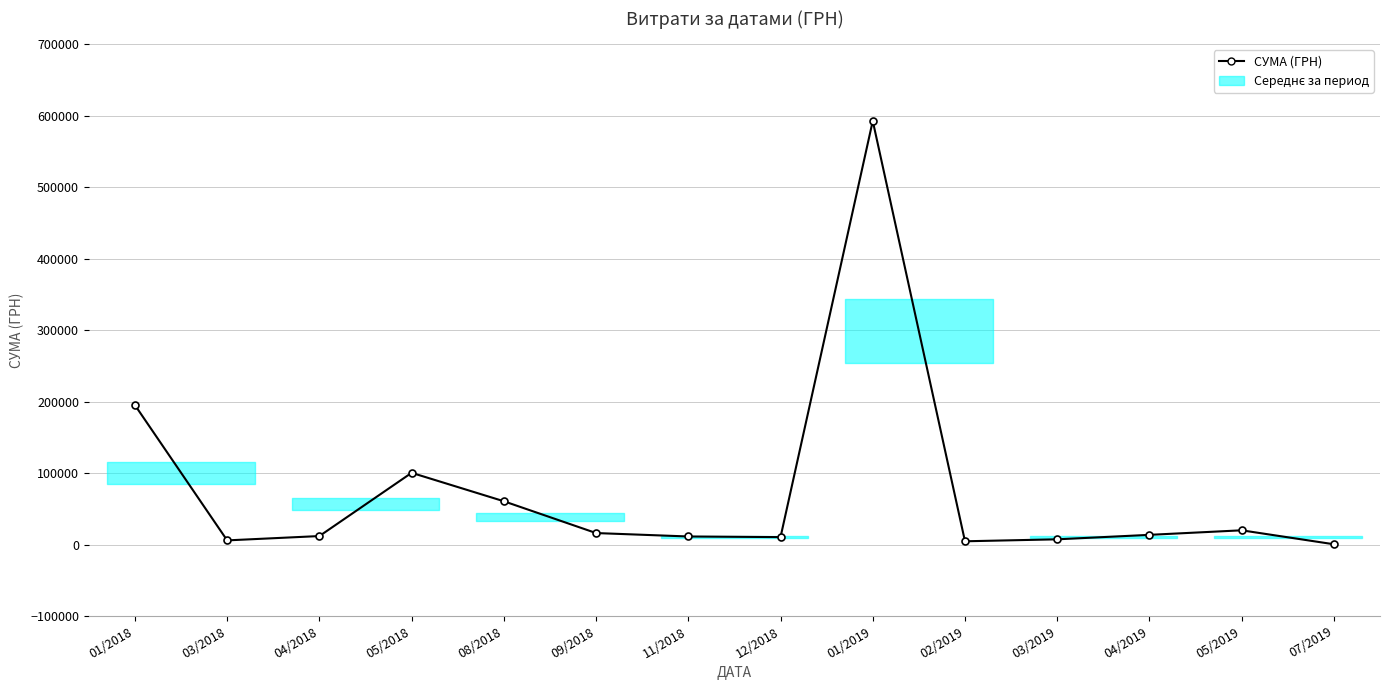

Which label corresponds to the largest value in the chart?

01/2019